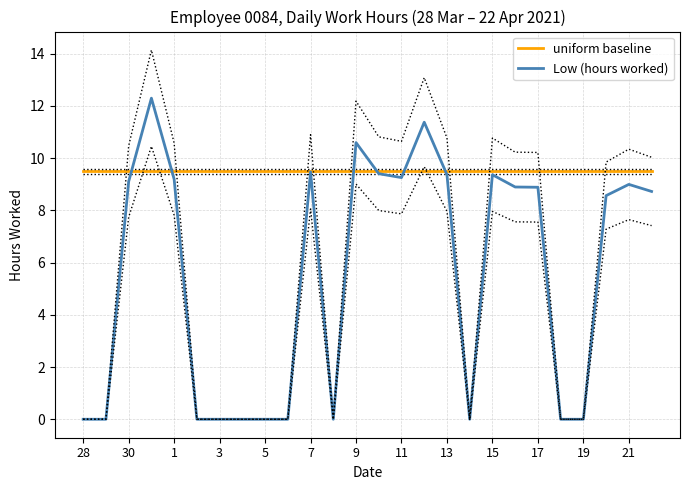

How many lines are shown in the chart?

2